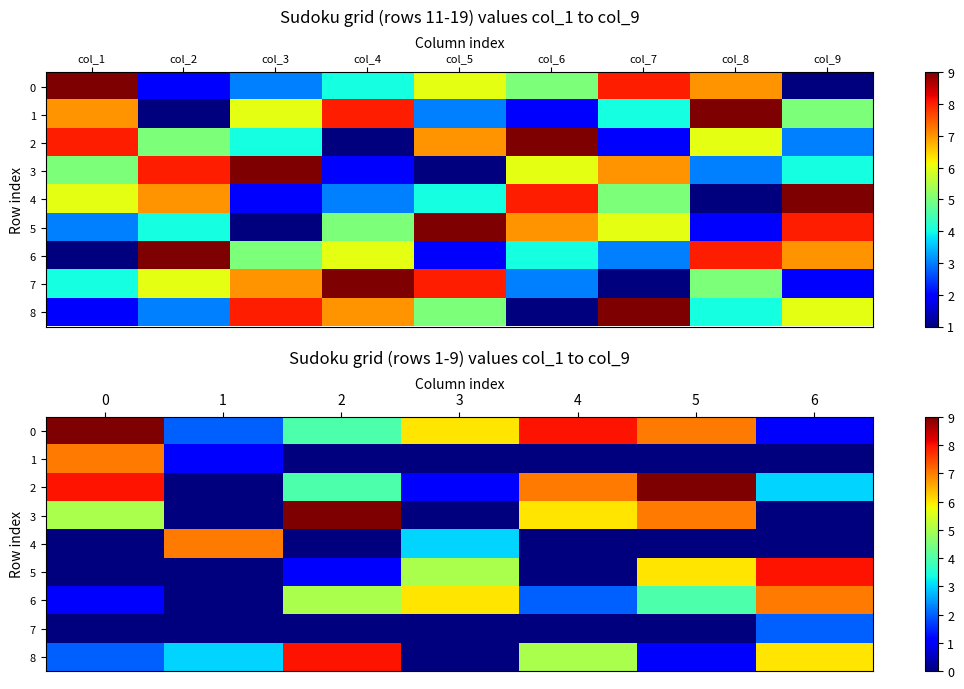

How many 7 values are between 0 and 1?

6